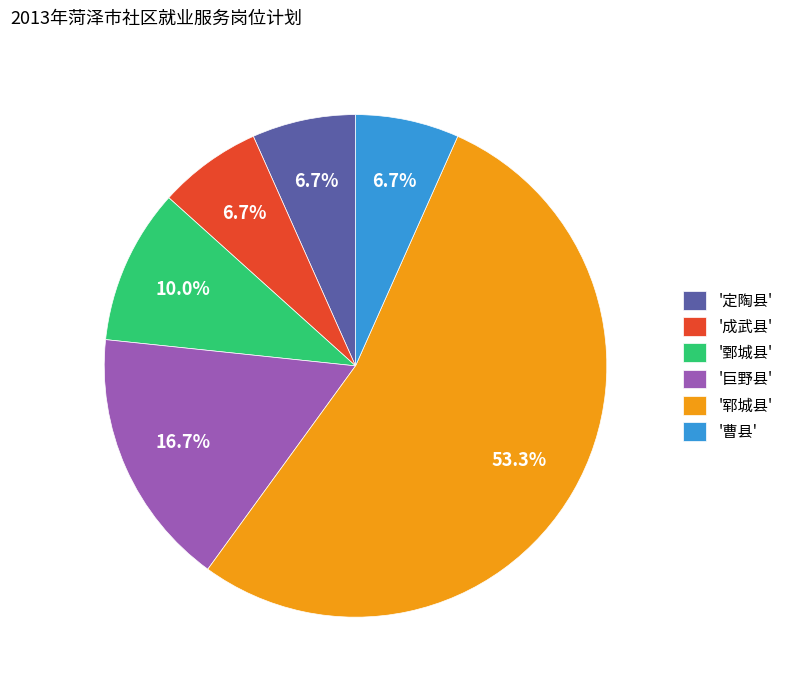

What percentage is NOT represented by '巨野县'?

83.3%